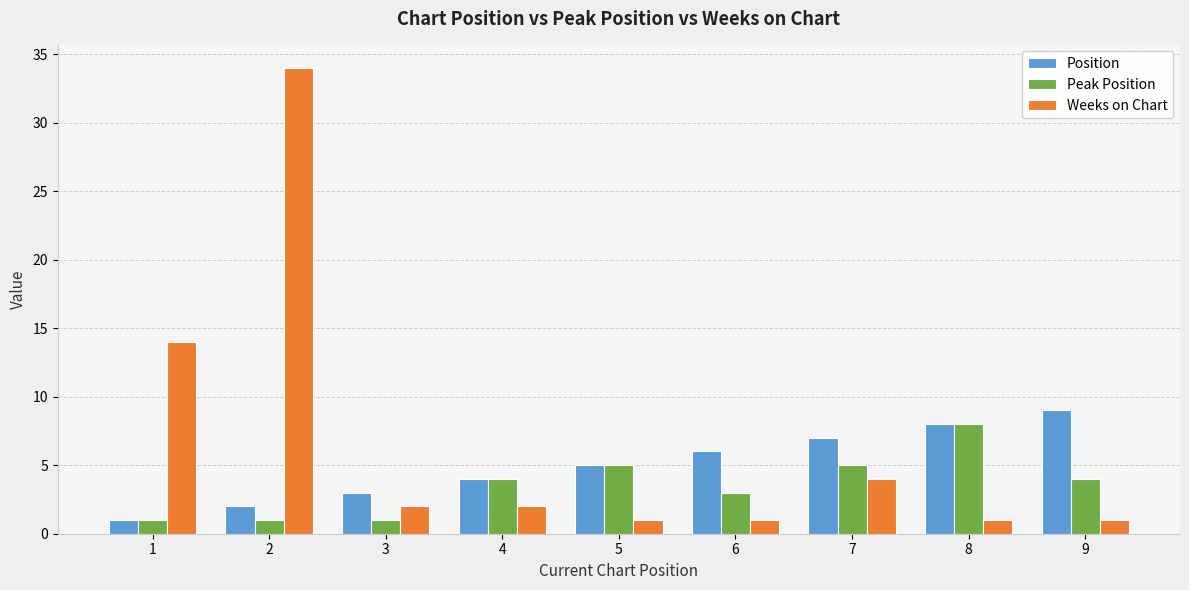

What is the difference between the second highest and minimum values in the Weeks on Chart series?

13